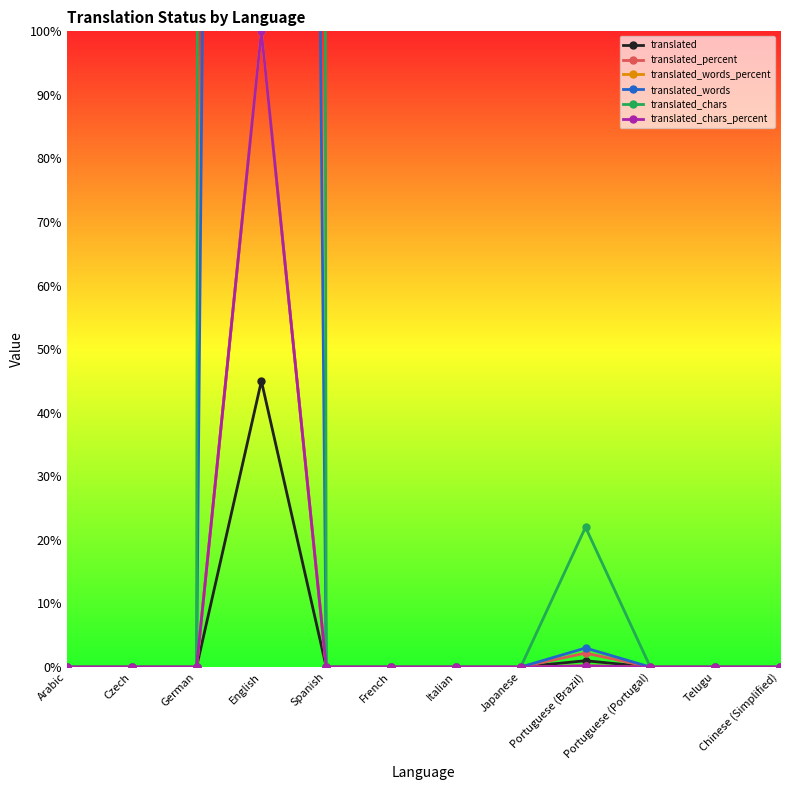

Reading left to right, list all the values displayed in this chart.

translated: 0.0	0.0	0.0	45.0	0.0	0.0	0.0	0.0	1.0	0.0	0.0	0.0
translated_percent: 0.0	0.0	0.0	100.0	0.0	0.0	0.0	0.0	2.2	0.0	0.0	0.0
translated_words_percent: 0.0	0.0	0.0	100.0	0.0	0.0	0.0	0.0	0.2	0.0	0.0	0.0
translated_words: 0.0	0.0	0.0	1119.0	0.0	0.0	0.0	0.0	3.0	0.0	0.0	0.0
translated_chars: 0.0	0.0	0.0	7789.0	0.0	0.0	0.0	0.0	22.0	0.0	0.0	0.0
translated_chars_percent: 0.0	0.0	0.0	100.0	0.0	0.0	0.0	0.0	0.2	0.0	0.0	0.0